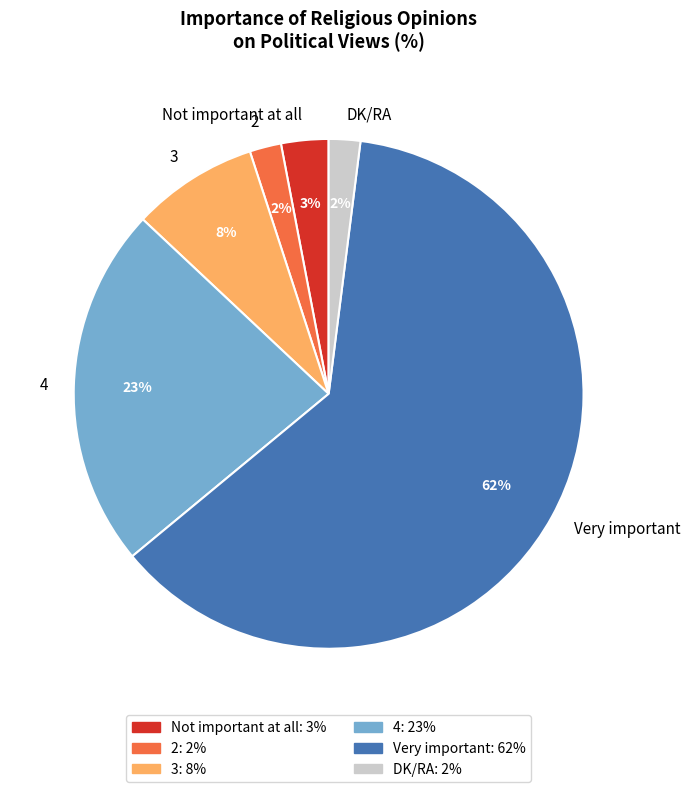

What is the largest slice in the pie chart?

Very important